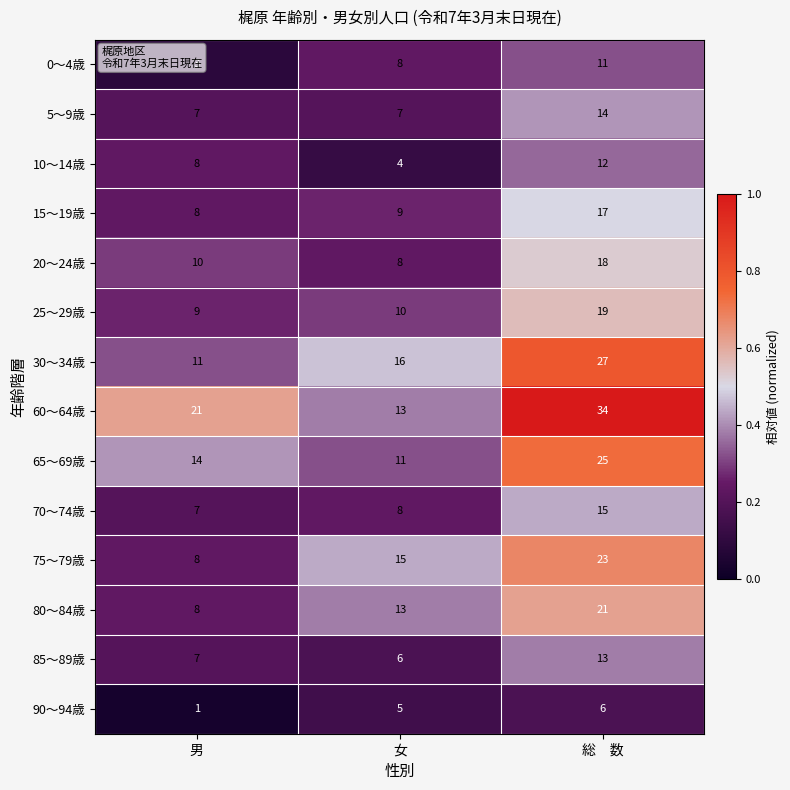

What is the approximate value of 0～4歳 at 男?

3